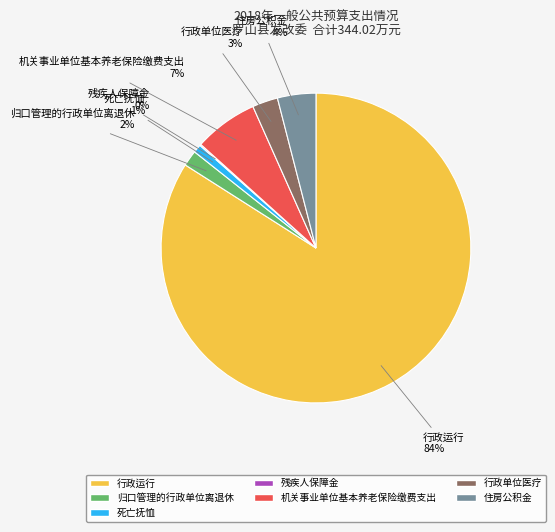

Combined, do 机关事业单位基本养老保险缴费支出 and 住房公积金 account for over 50%?

No